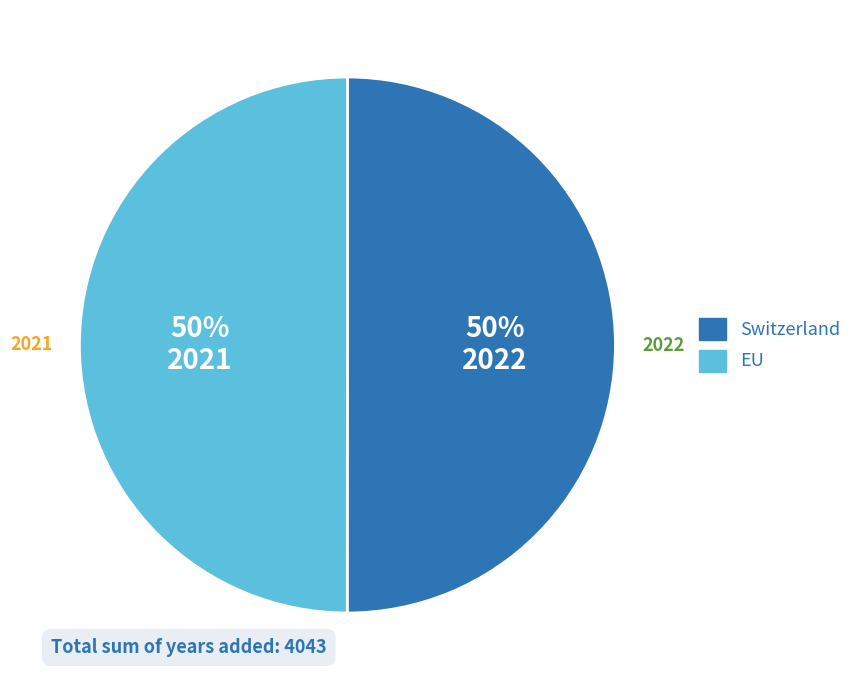

True or false: Switzerland accounts for 58% of the total.

False